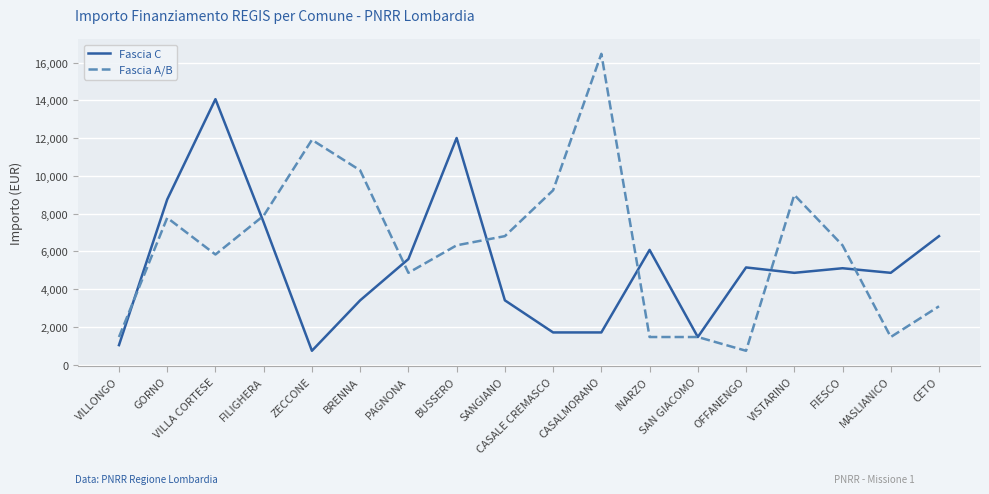

Is this an area chart (filled region under the line)?

No